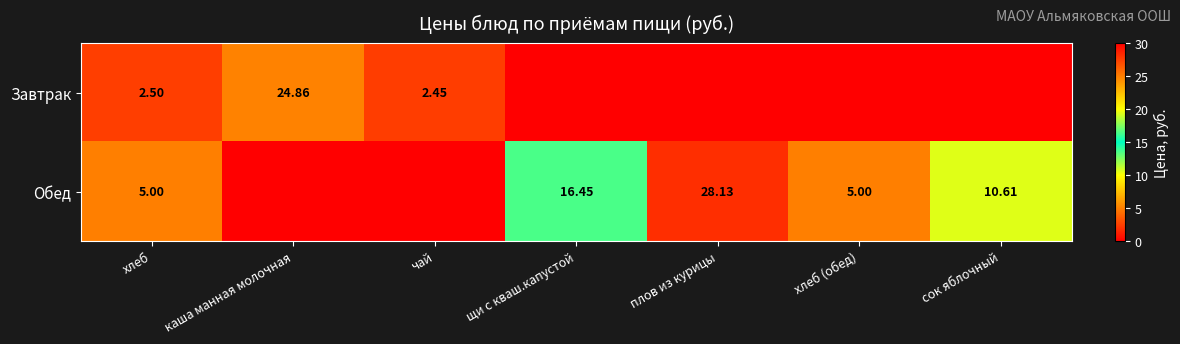

Is the value of Завтрак at чай greater than the value of Обед at сок яблочный?

No